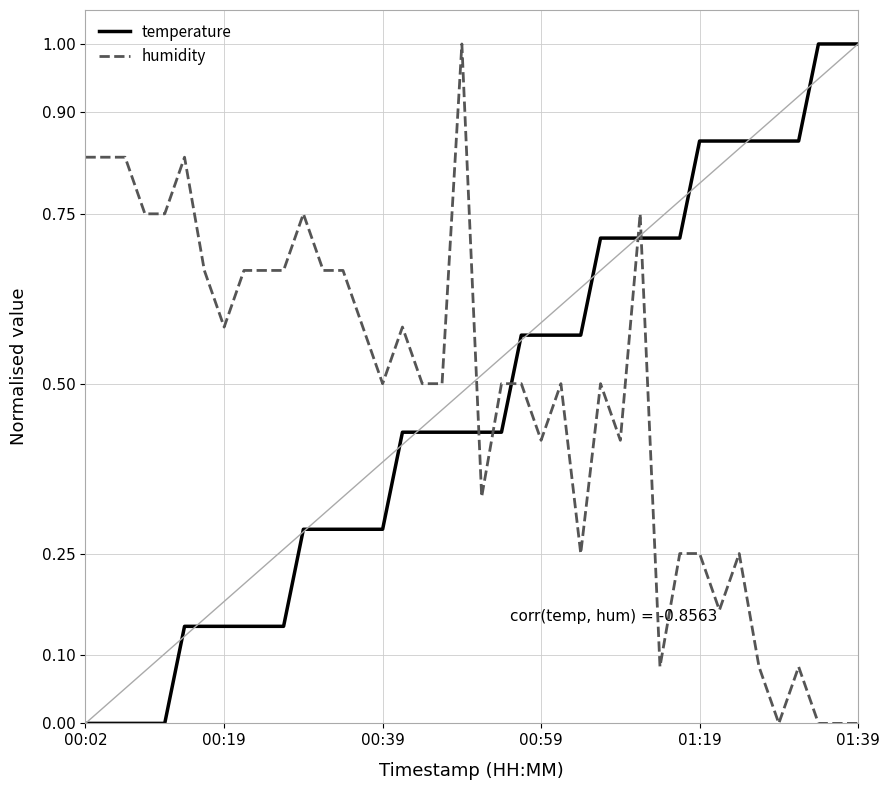

True or false: humidity has more than 0 interior local peaks.

True